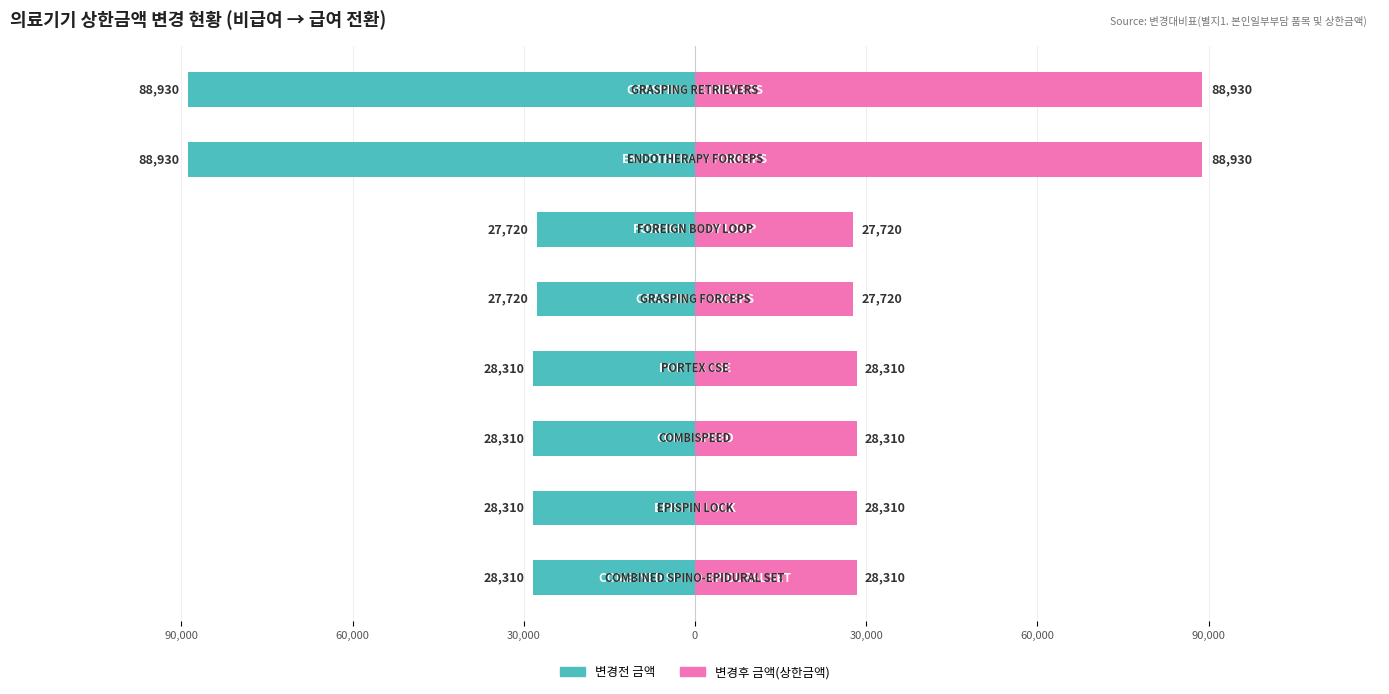

The 변경후 금액(상한금액) series shows 58829 at 90,000. True or false?

False